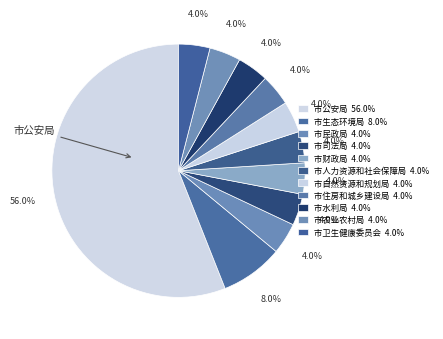

How many segments does this pie chart have?

11